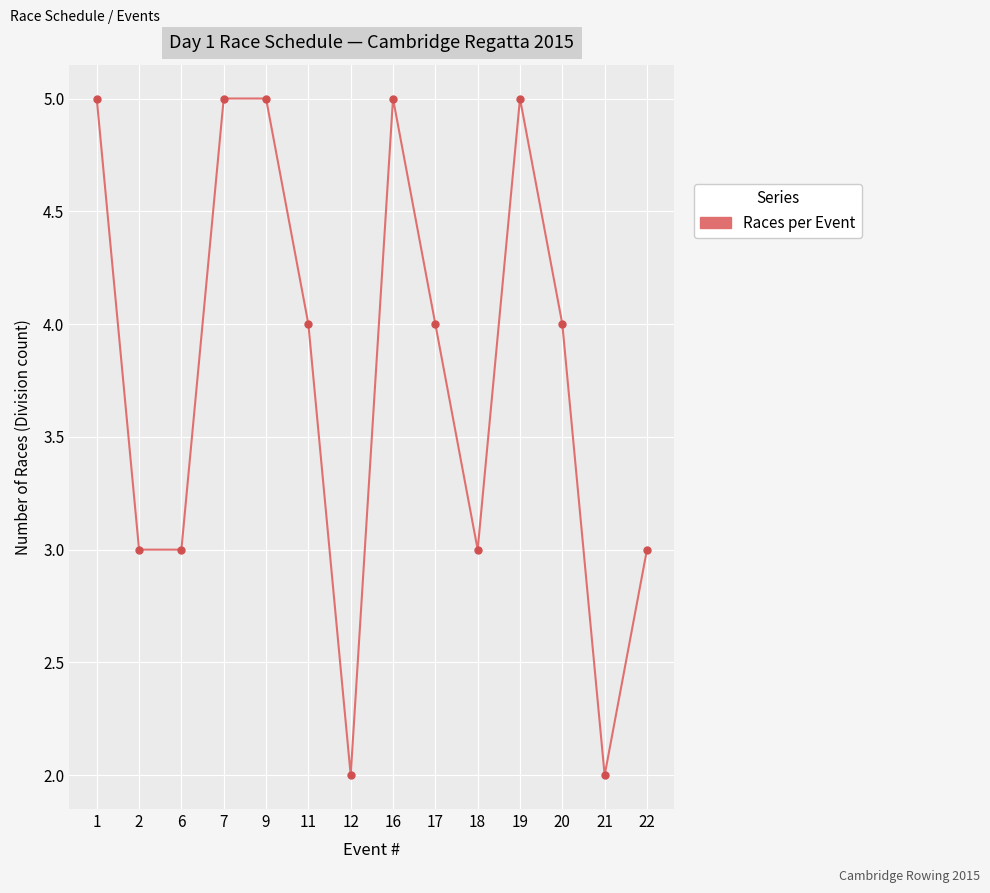

How many lines are shown in the chart?

1